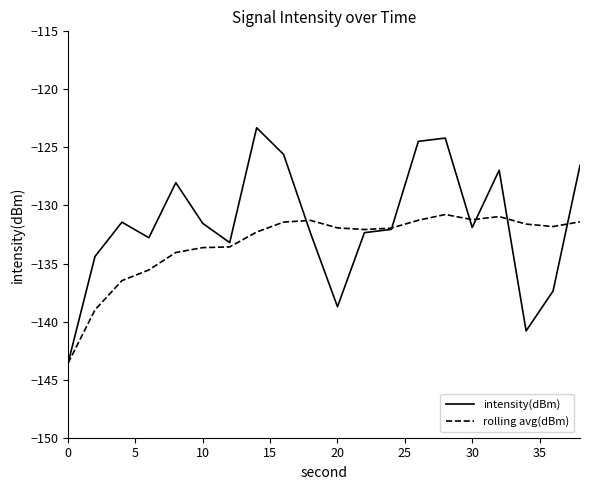

What is the difference between the second highest and minimum values in the rolling avg(dBm) series?

12.6